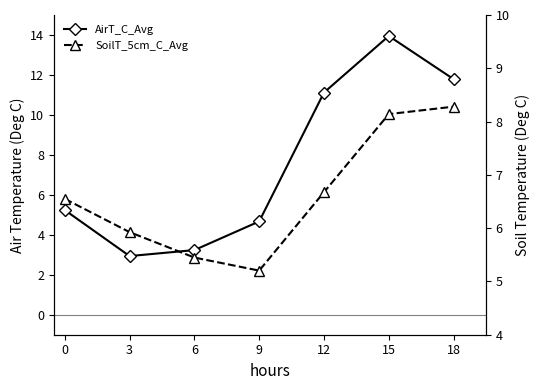

What is the smallest value displayed?

2.9